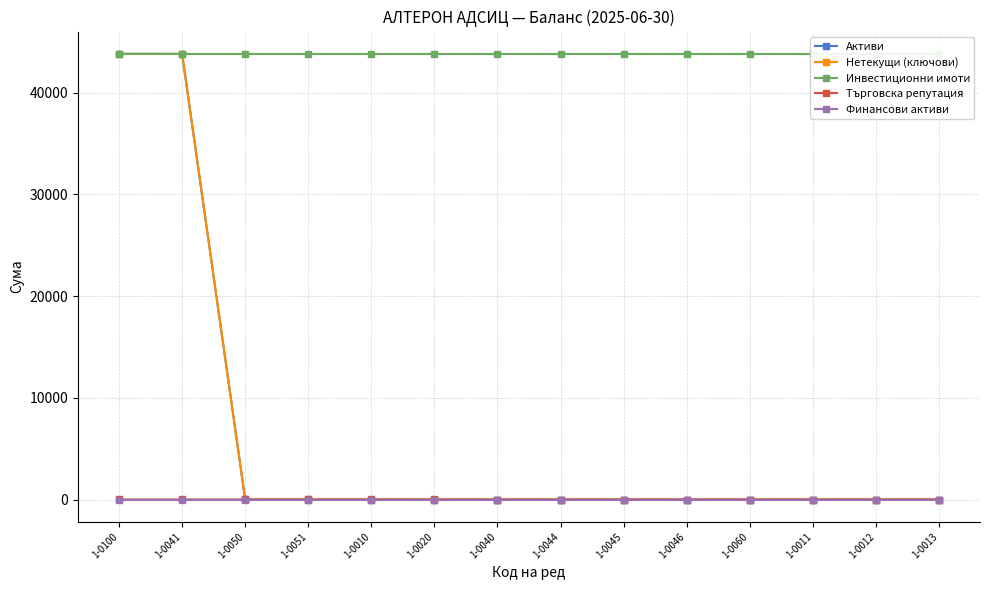

Is the value of Финансови активи at 1-0010 greater than the value of Активи at 1-0010?

No